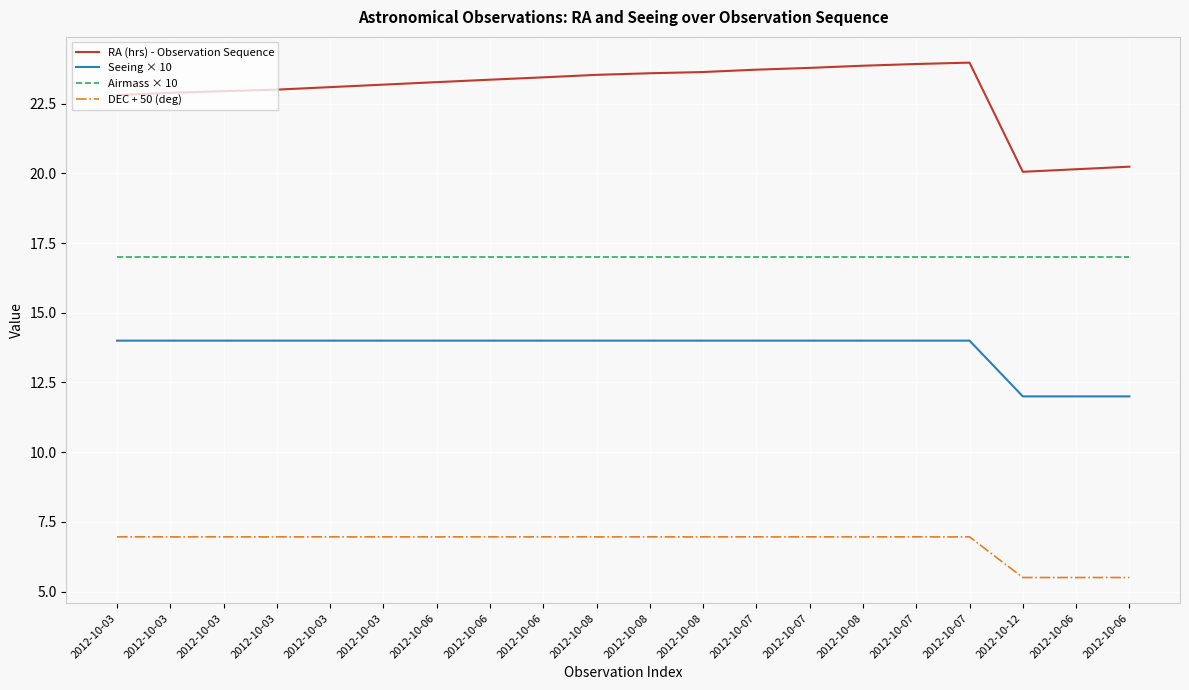

Rank the categories by RA (hrs) - Observation Sequence value from lowest to highest.

2012-10-12, 2012-10-06, 2012-10-06, 2012-10-03, 2012-10-03, 2012-10-03, 2012-10-03, 2012-10-03, 2012-10-03, 2012-10-06, 2012-10-06, 2012-10-06, 2012-10-08, 2012-10-08, 2012-10-08, 2012-10-07, 2012-10-07, 2012-10-08, 2012-10-07, 2012-10-07